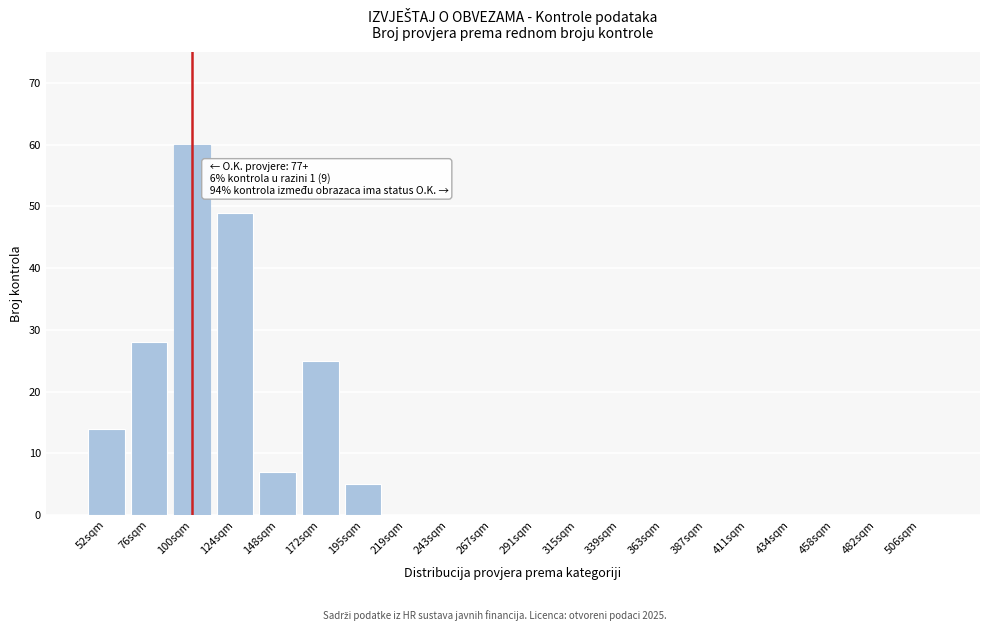

Reading left to right, extract all data points from this chart.

52sqm=14	76sqm=28	100sqm=60	124sqm=49	148sqm=7	172sqm=25	195sqm=5	219sqm=0	243sqm=0	267sqm=0	291sqm=0	315sqm=0	339sqm=0	363sqm=0	387sqm=0	411sqm=0	434sqm=0	458sqm=0	482sqm=0	506sqm=0